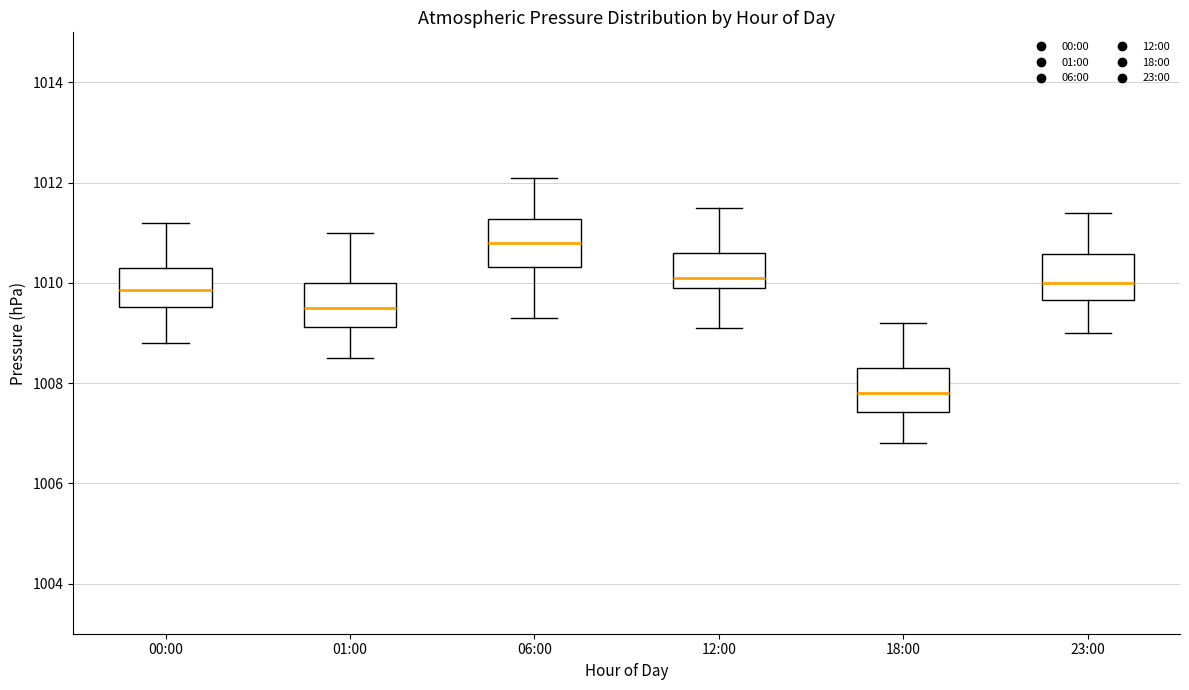

Where is the upper edge of the box for 00:00 on the y-axis? The values are not printed on the chart, so give them approximately, as read against the axis.

1010.4